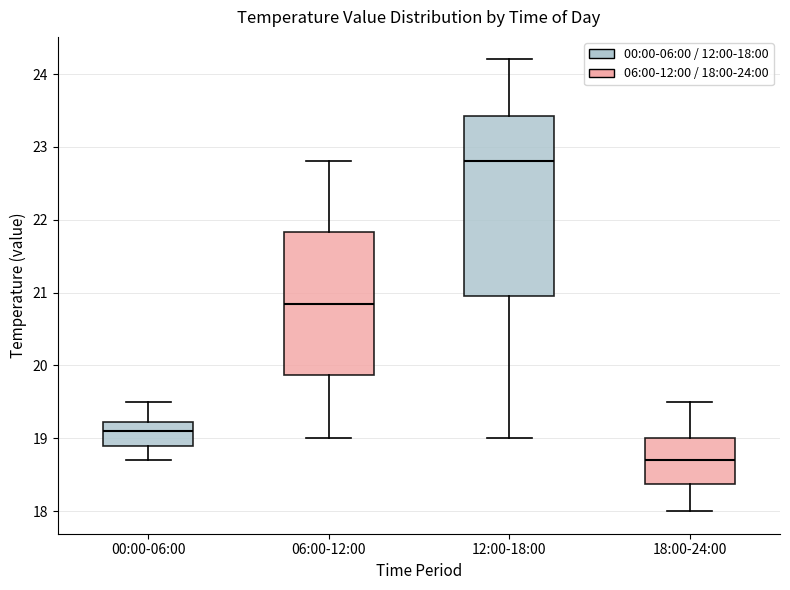

Reading left to right, read every box against the y-axis: the position of its median line, the range the box covers, and the ends of its whiskers. The values are not printed on the chart, so give them approximately, as read against the axis.

00:00-06:00: median 19.1, box 18.9 to 19.2, whiskers 18.7 to 19.5
06:00-12:00: median 20.9, box 19.9 to 21.8, whiskers 19.0 to 22.8
12:00-18:00: median 22.8, box 21.0 to 23.4, whiskers 19.0 to 24.2
18:00-24:00: median 18.7, box 18.4 to 19.0, whiskers 18.0 to 19.5